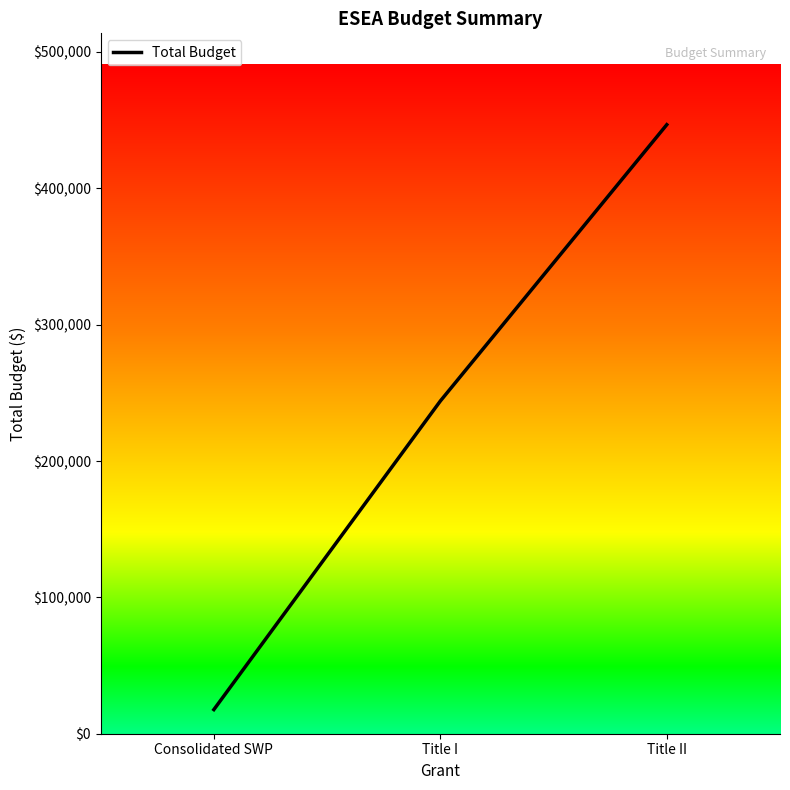

True or false: the data shows 244000 at Title I.

True